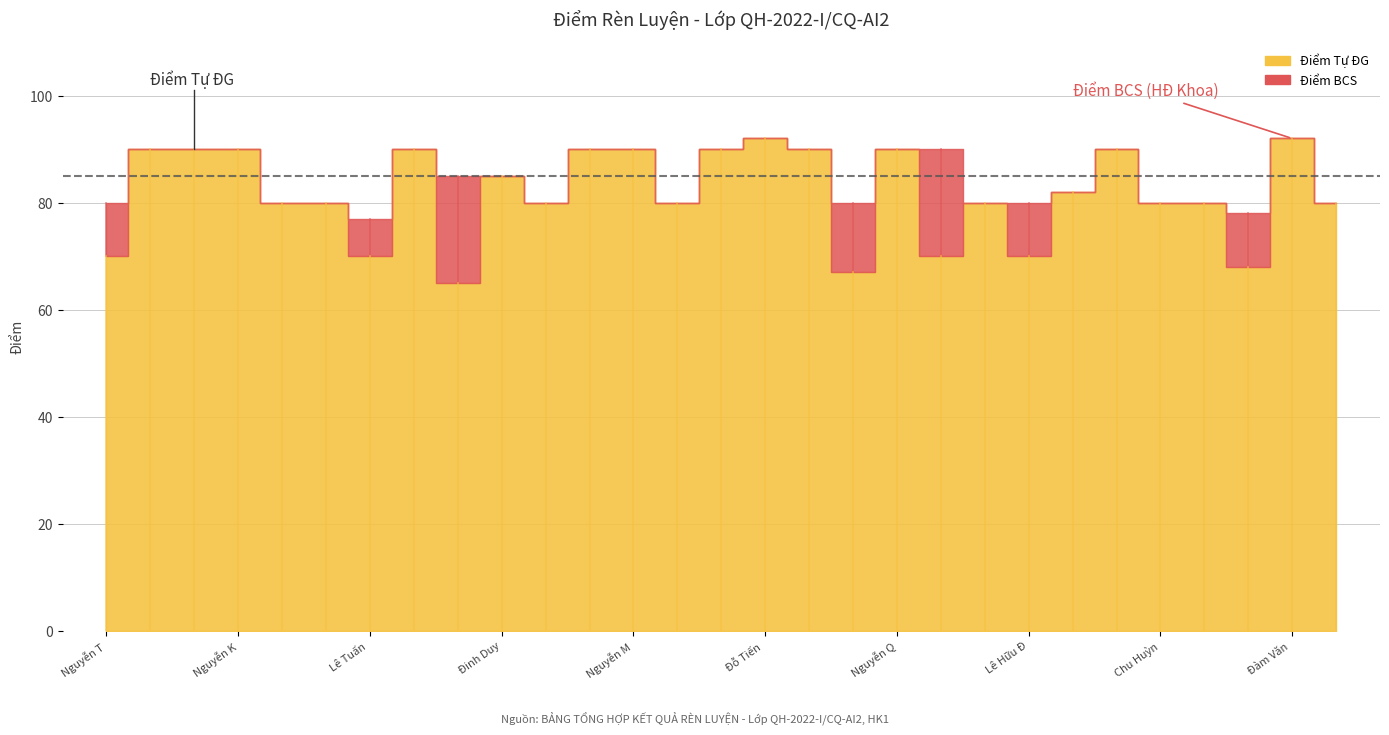

Rank the categories by value from lowest to highest.

Nguyễn Đức Anh, Hà Kim Dương, Hoàng Ngọc Hào, Nguyễn Thế An, Lê Tuấn Anh, Vũ Thành Đạt, Lê Hữu Đức, Trần Nam Anh, Đỗ Ngọc Anh, Thái Nguyễn Hoàng Bách, Quách Đắc Chính, Vũ Minh Đăng, Chu Huỳnh Đức, Bùi Duy Hải, Nguyễn Xuân Hiệp, Vũ Minh Đức, Đinh Duy Bách, Ngô Việt Anh, Khổng Ngọc Anh, Nguyễn Kim Hoàng Anh, Bùi Việt Anh, Đoàn Nhật Bình, Nguyễn Mạnh Cường, Tạ Nguyên Dũng, Nguyễn Nam Dương, Nguyễn Quý Đang, Phạm Công Đức, Đỗ Tiến Dũng, Đàm Văn Hiển